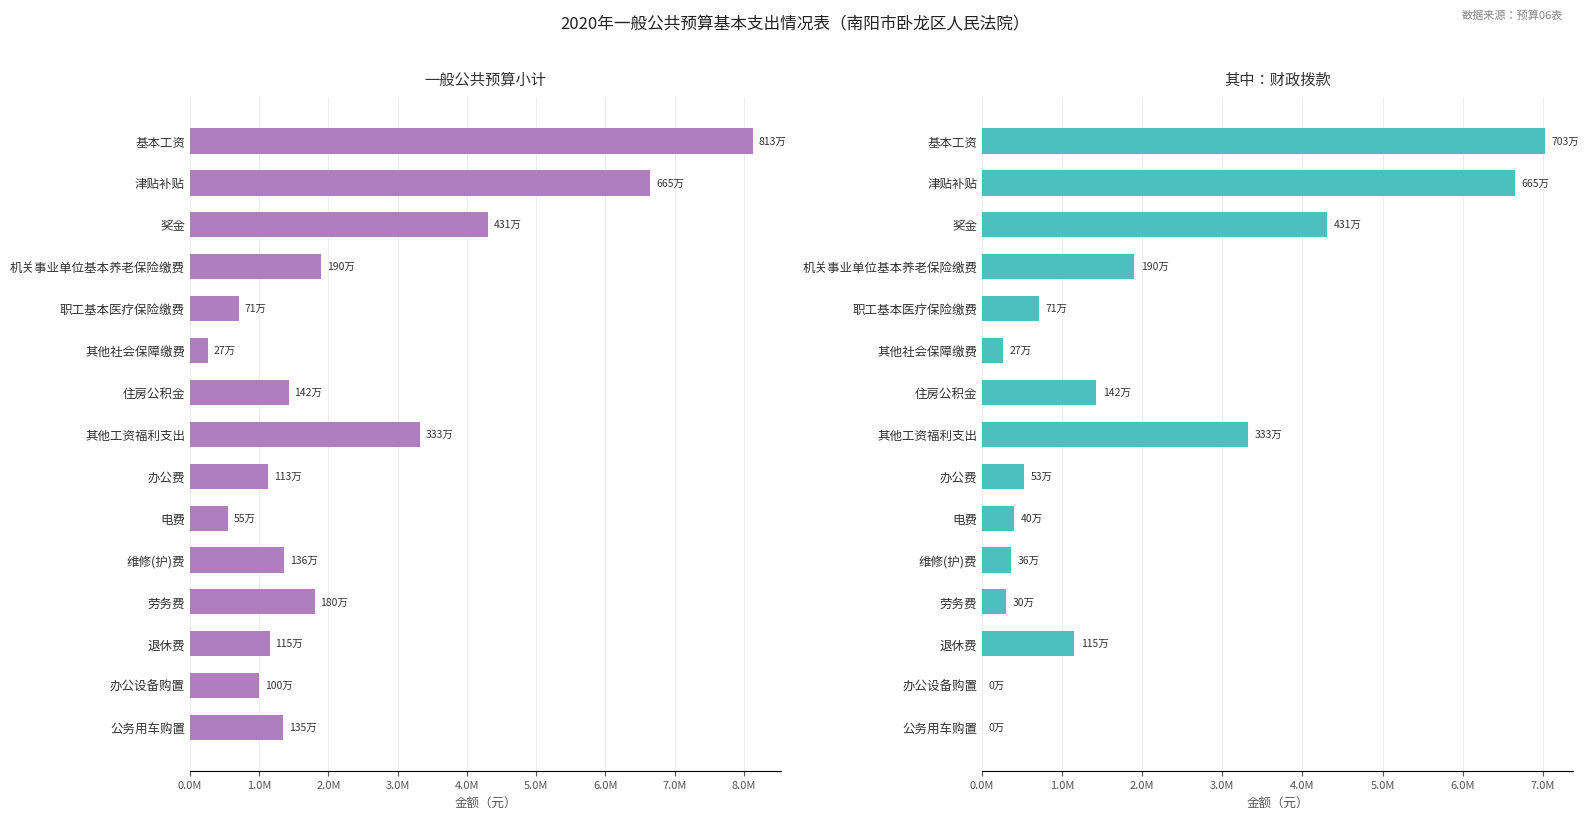

Are the bars horizontal?

Yes